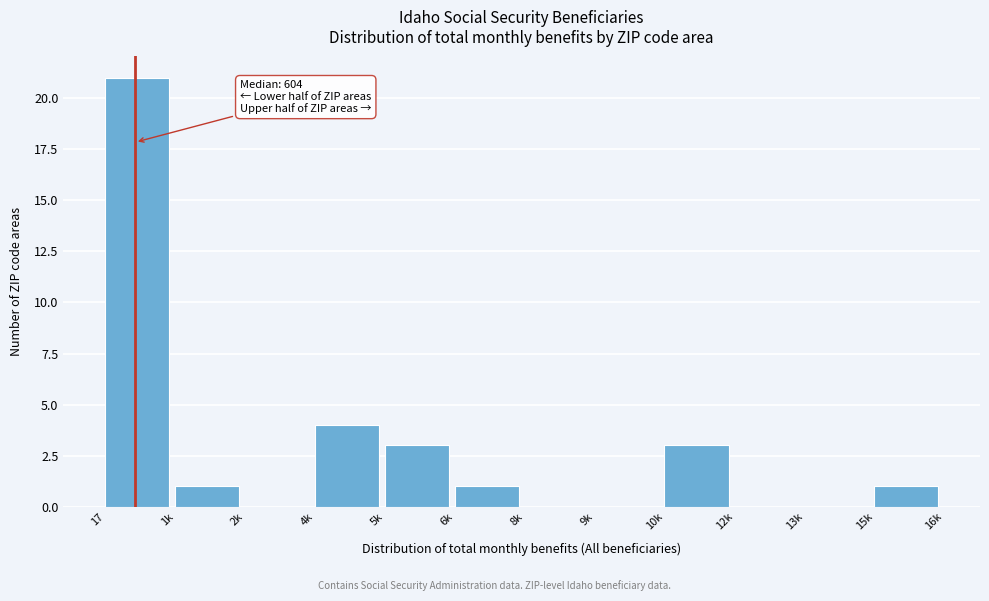

Reading right to left, transcribe all the data shown in this chart.

15k=1	13k=0	12k=0	10k=3	9k=0	8k=0	6k=1	5k=3	4k=4	2k=0	1k=1	17=21